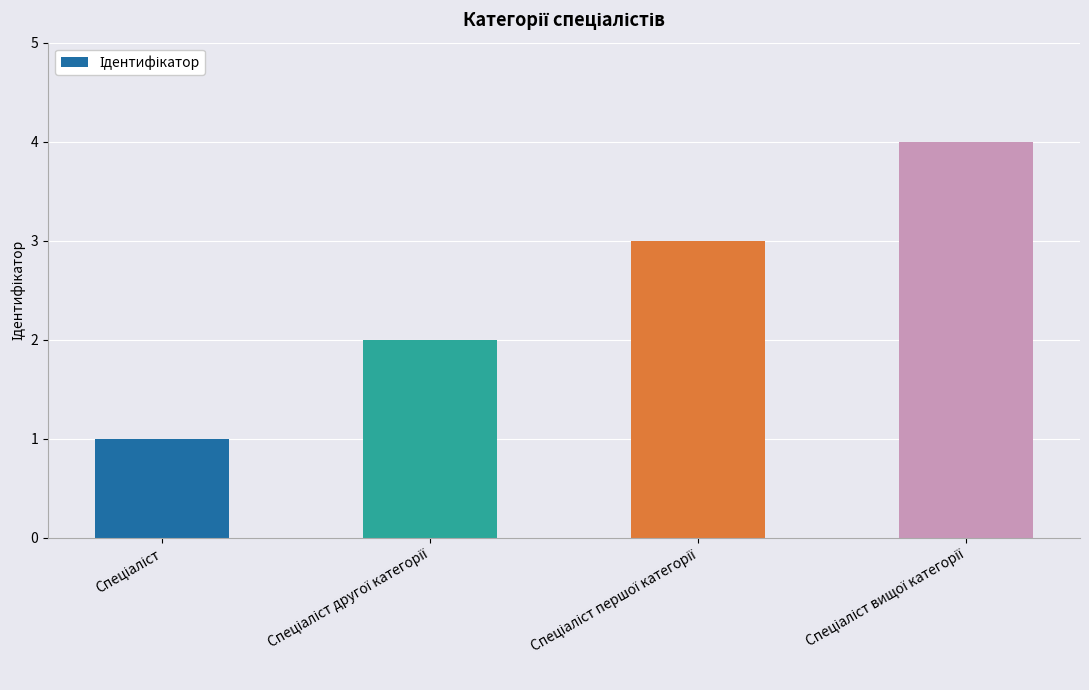

Does the chart contain any negative values?

No